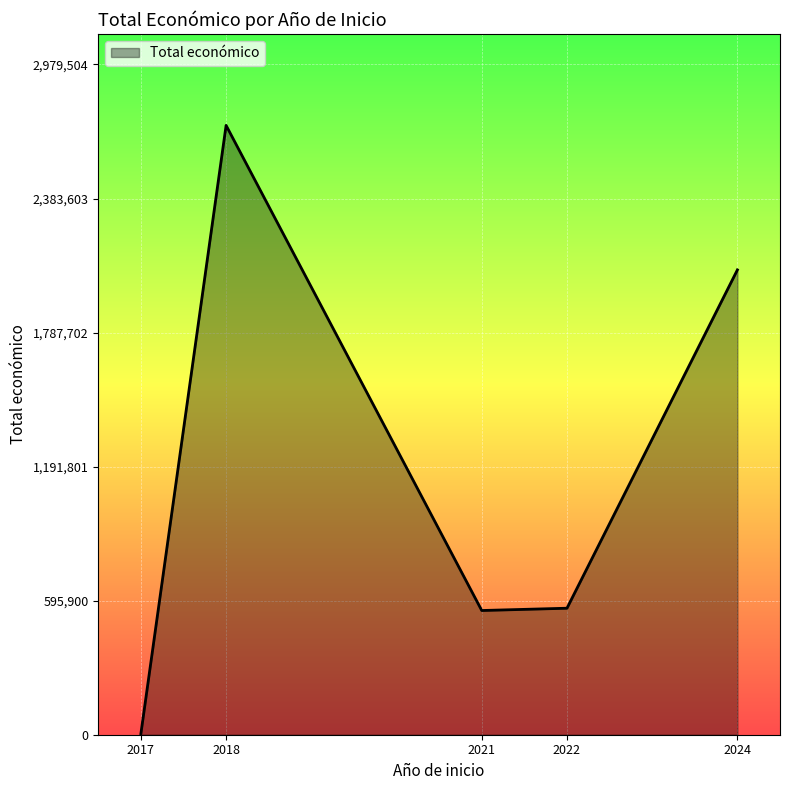

How many categories are shown in the chart?

5